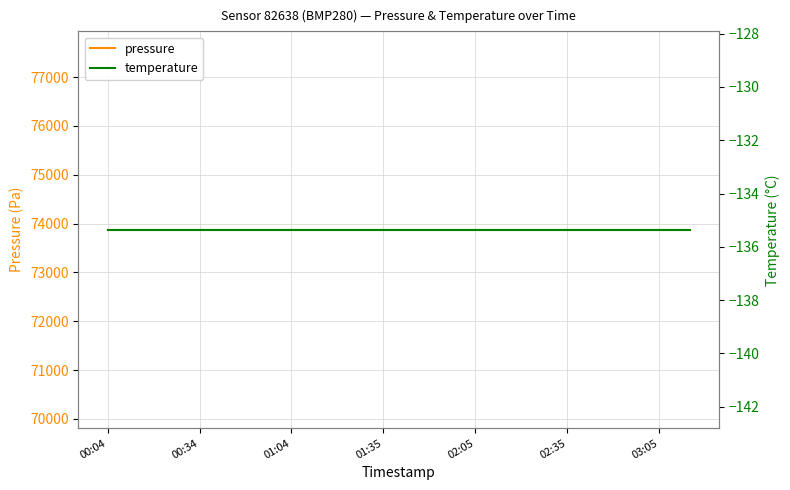

How many categories are shown in the chart?

20